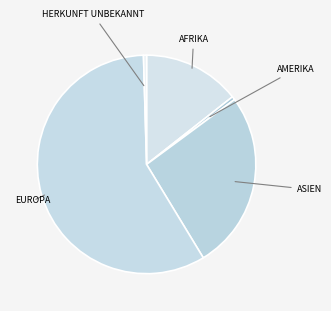

How many slices are in this pie chart?

5